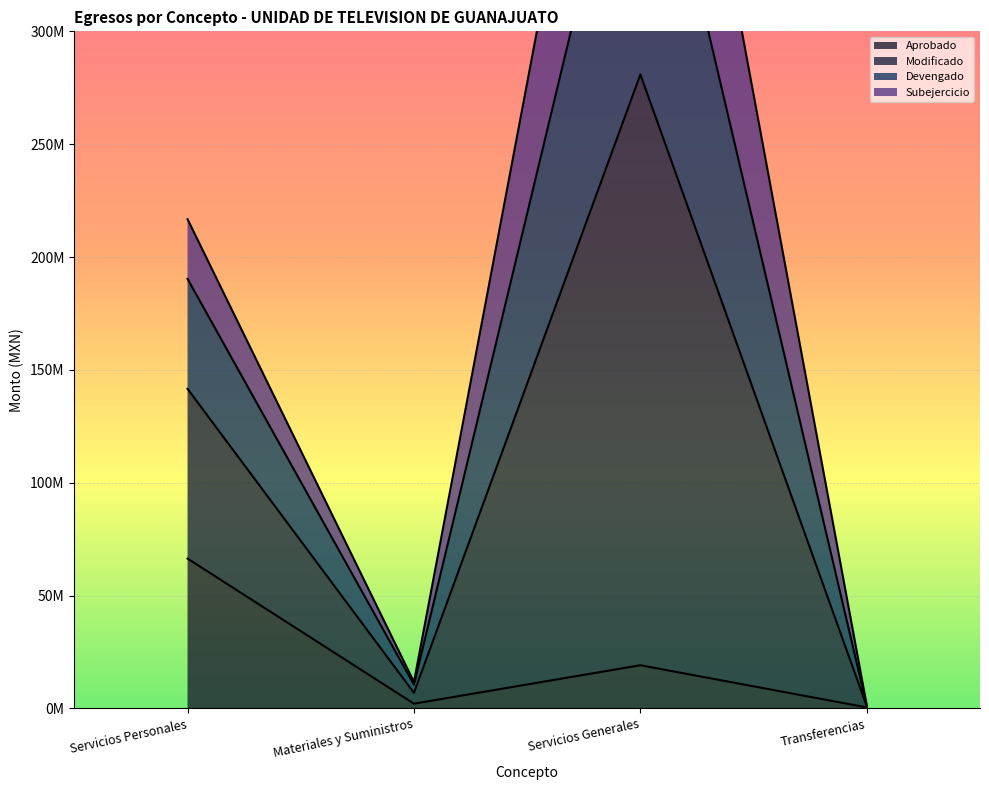

What is the spread (max minus min) of values at Transferencias?

898480.0